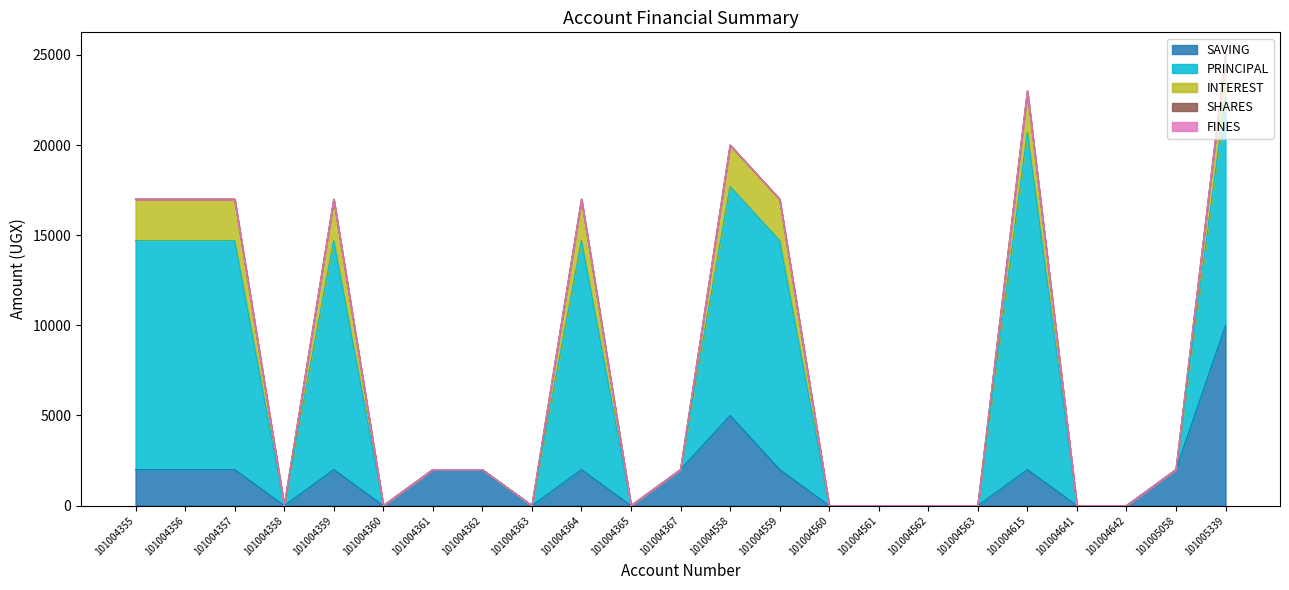

How many categories are shown in the chart?

23